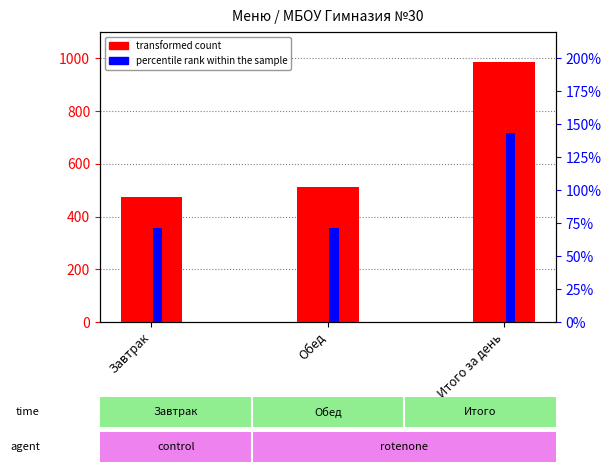

Between Завтрак and Обед, which series saw the biggest shift?

transformed count